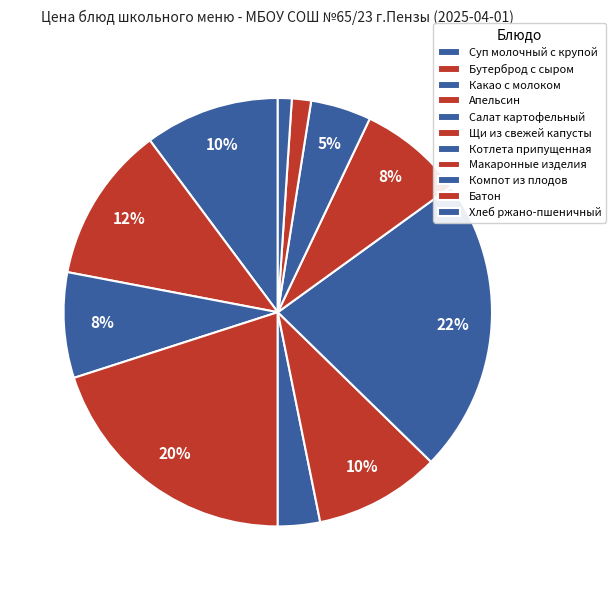

How many slices are in this pie chart?

11